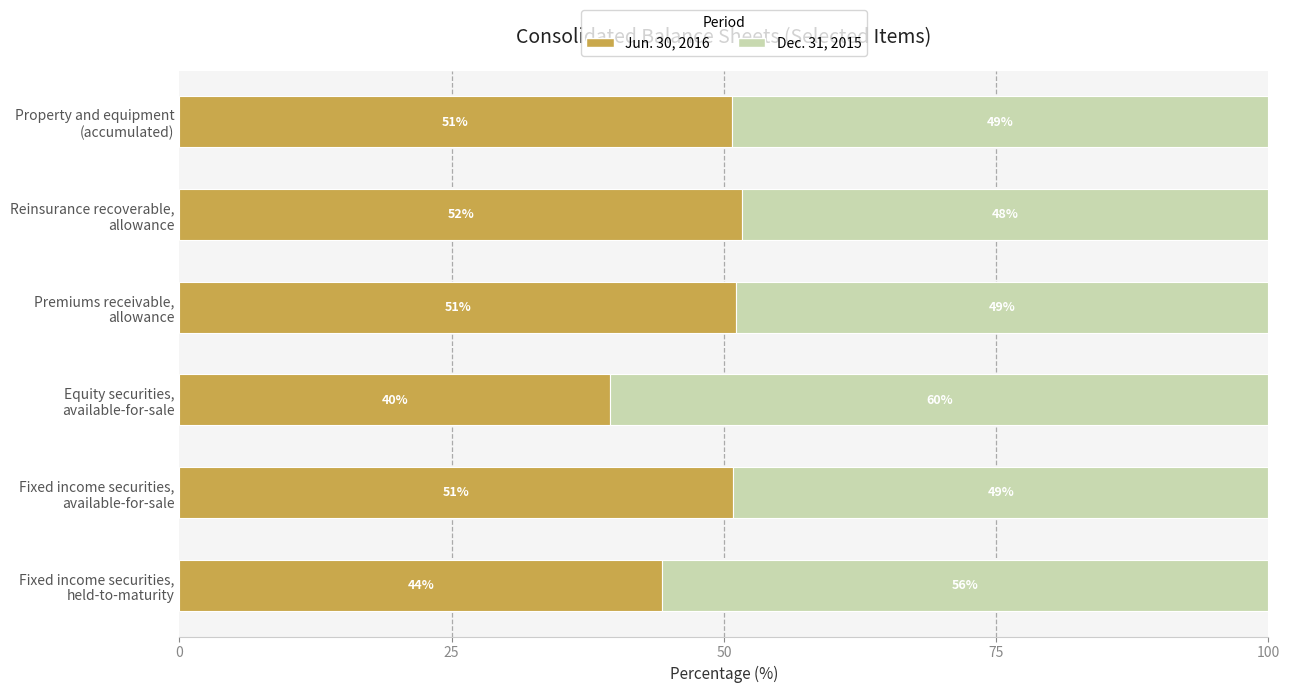

What is the maximum value for Jun. 30, 2016?

51.7